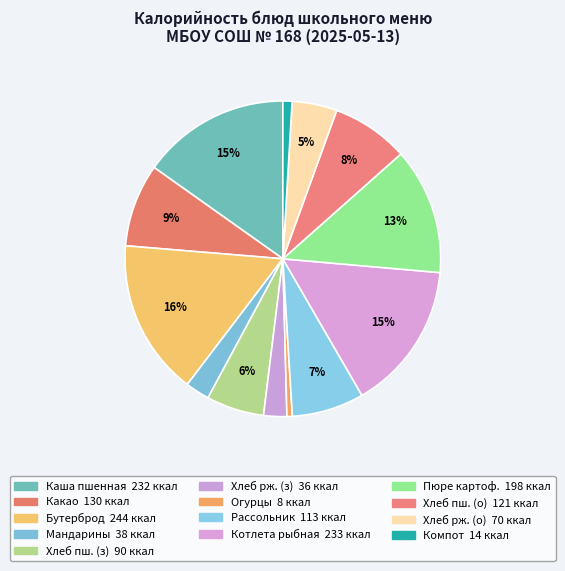

Count the number of slices in the pie.

13